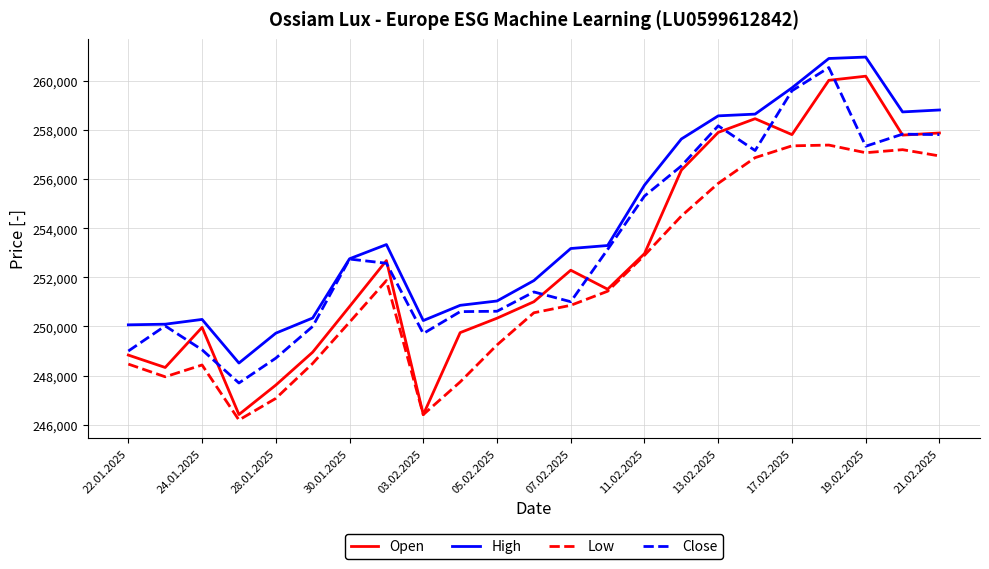

Which series has the widest spread of values?

Open